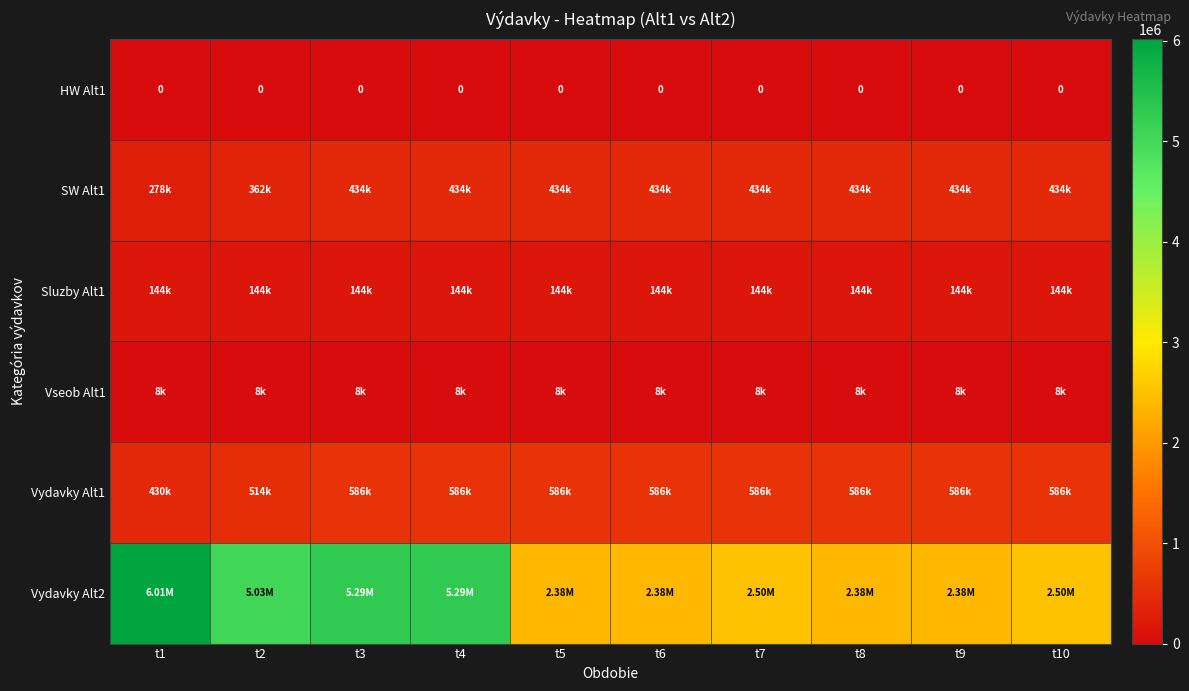

How many values in the Vydavky Alt1 series are below 586127?

2